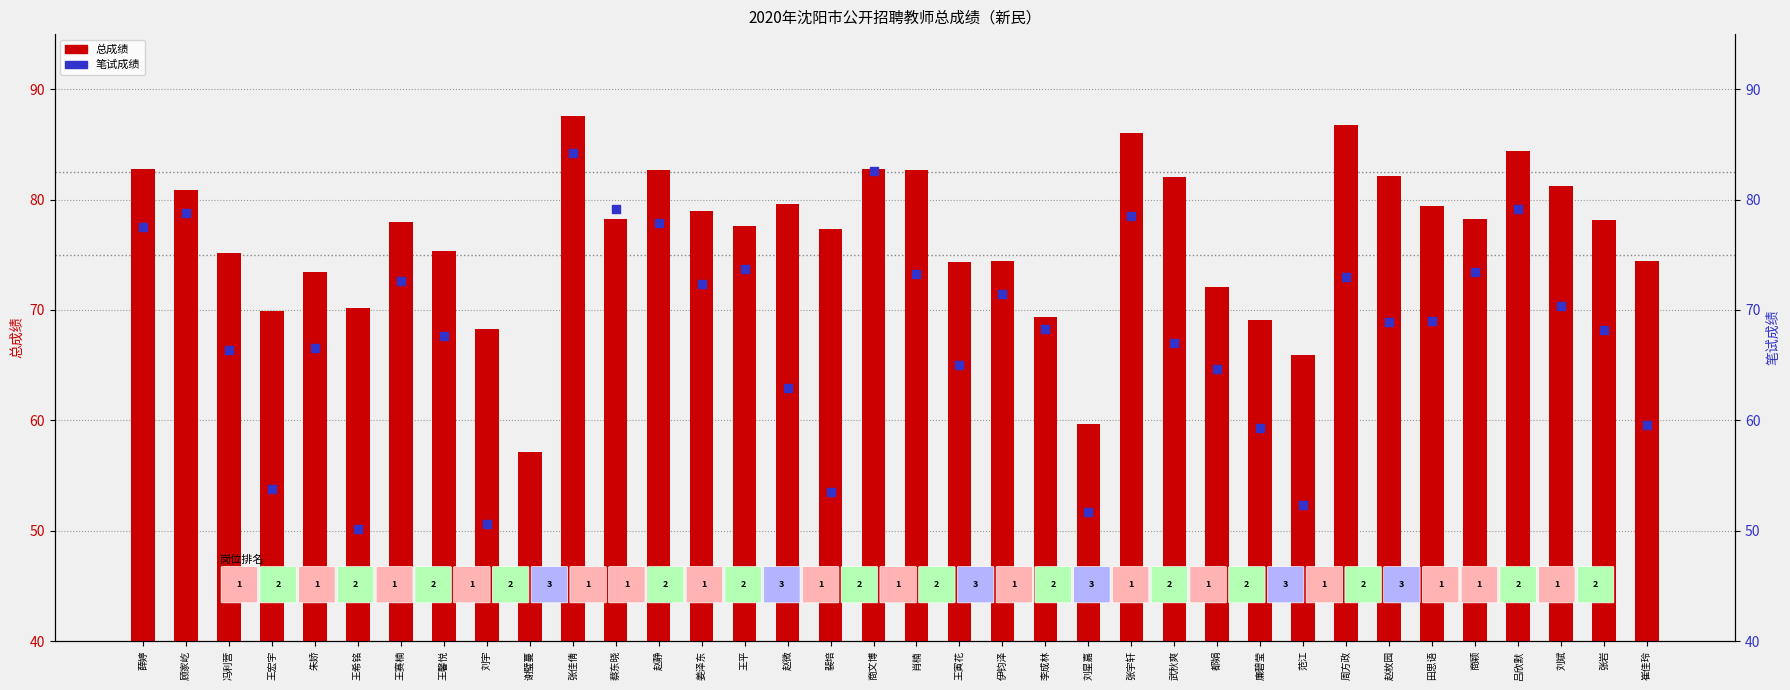

At which category is the sum across all series the highest?

张佳倩